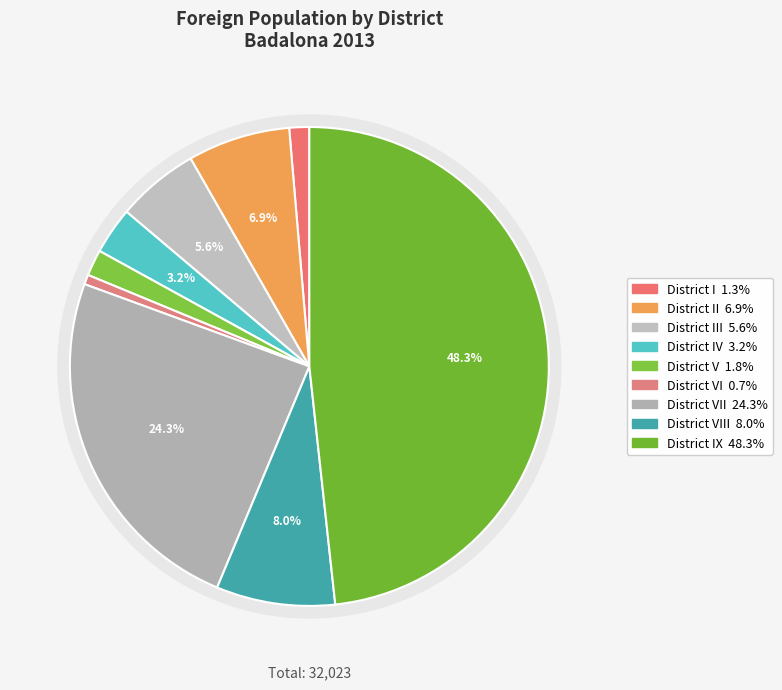

Does District V account for over 50% of the chart?

No